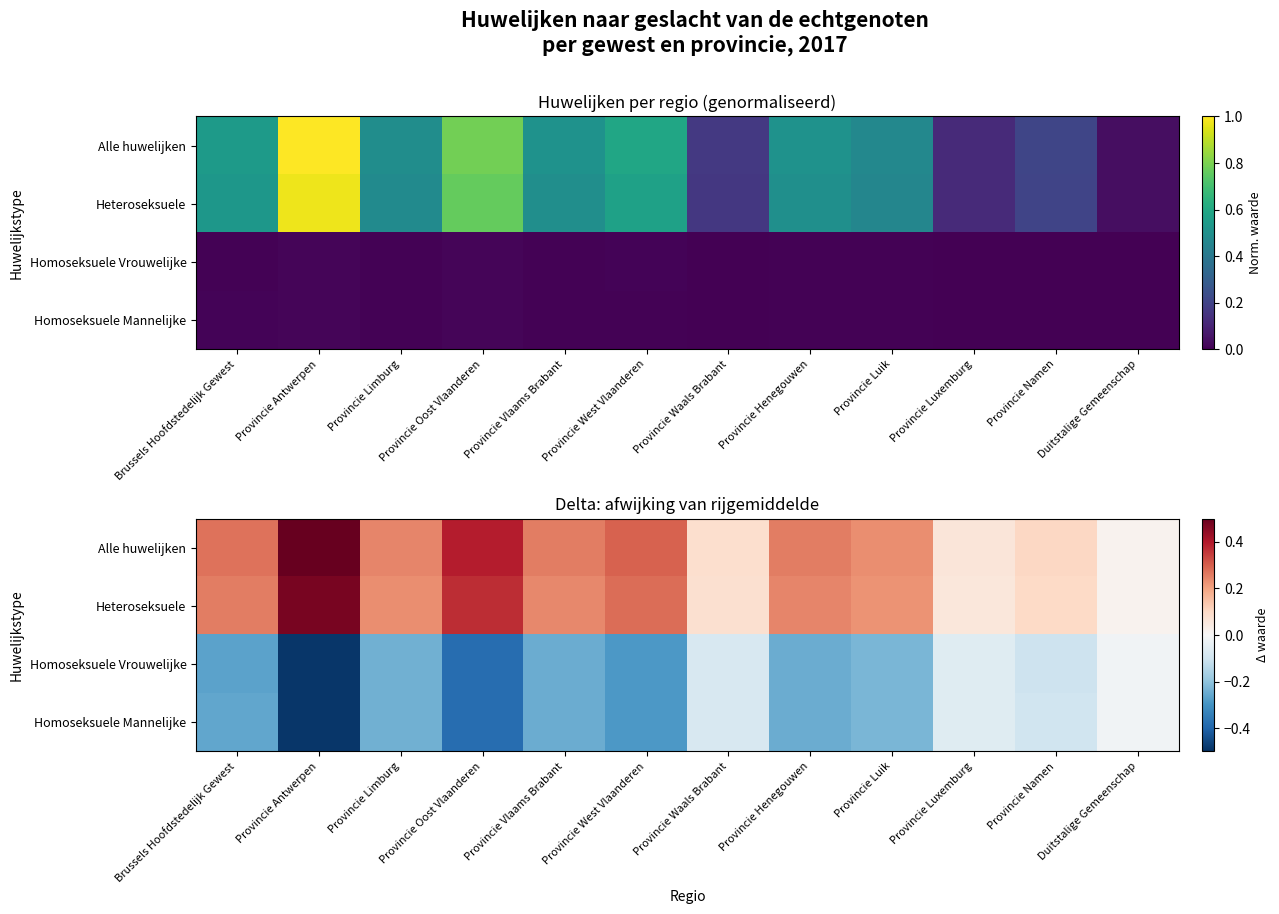

Read the Homoseksuele Mannelijke value at Provincie Namen.

-0.1